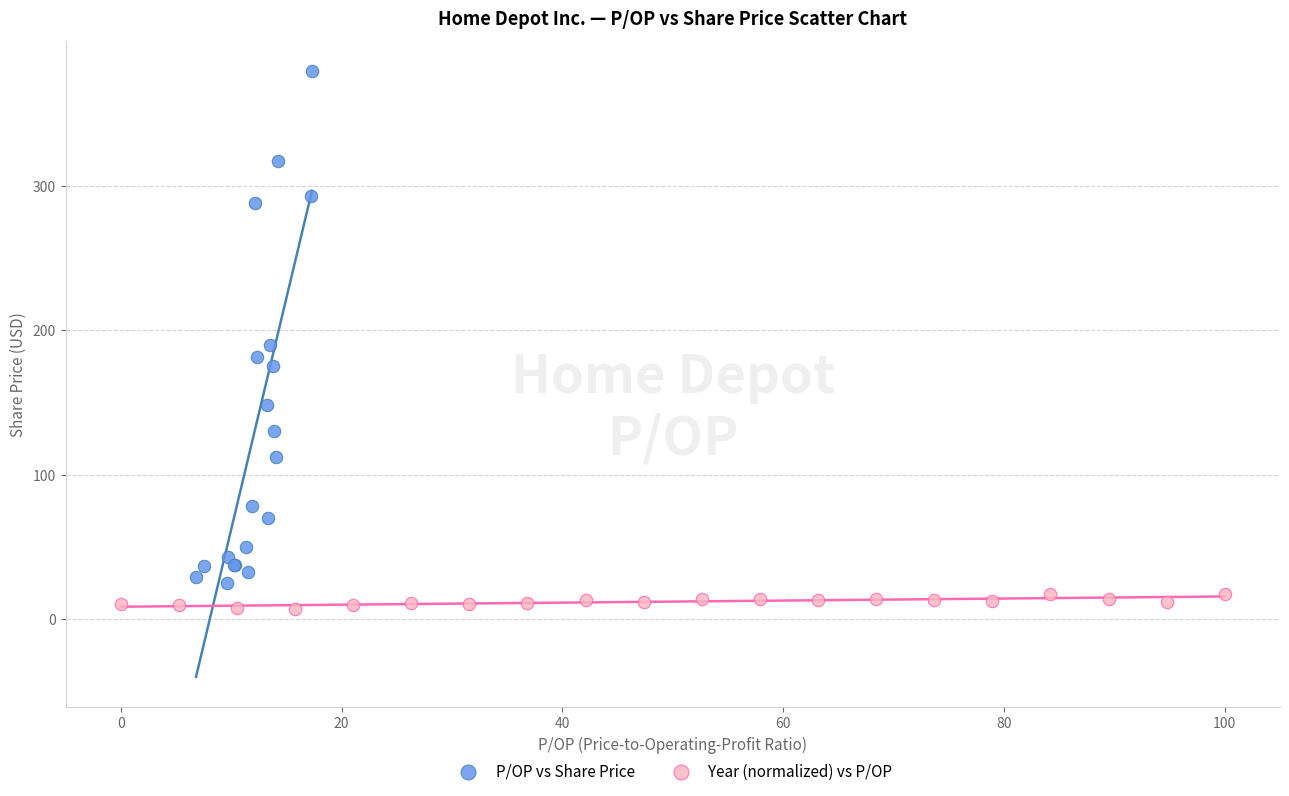

Which series contains the highest Y value?

P/OP vs Share Price